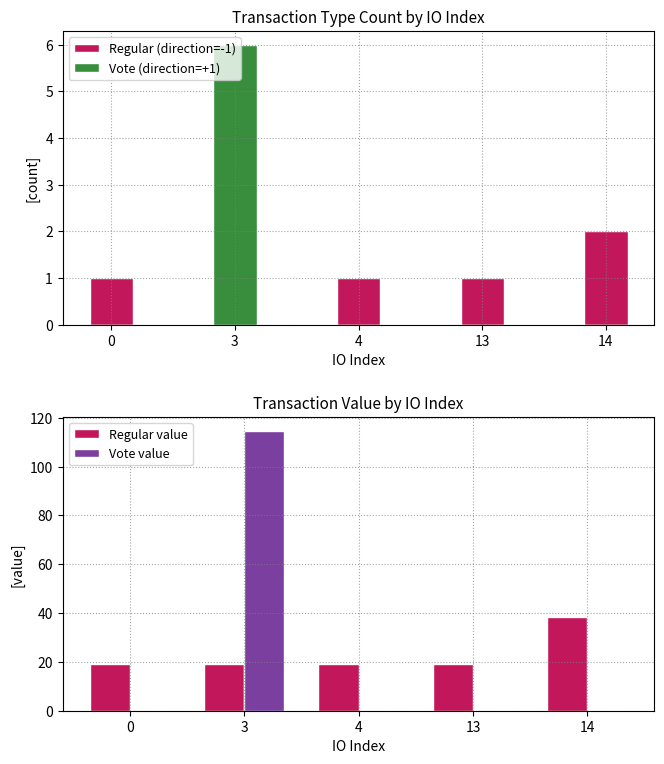

At which category is the sum across all series the highest?

3